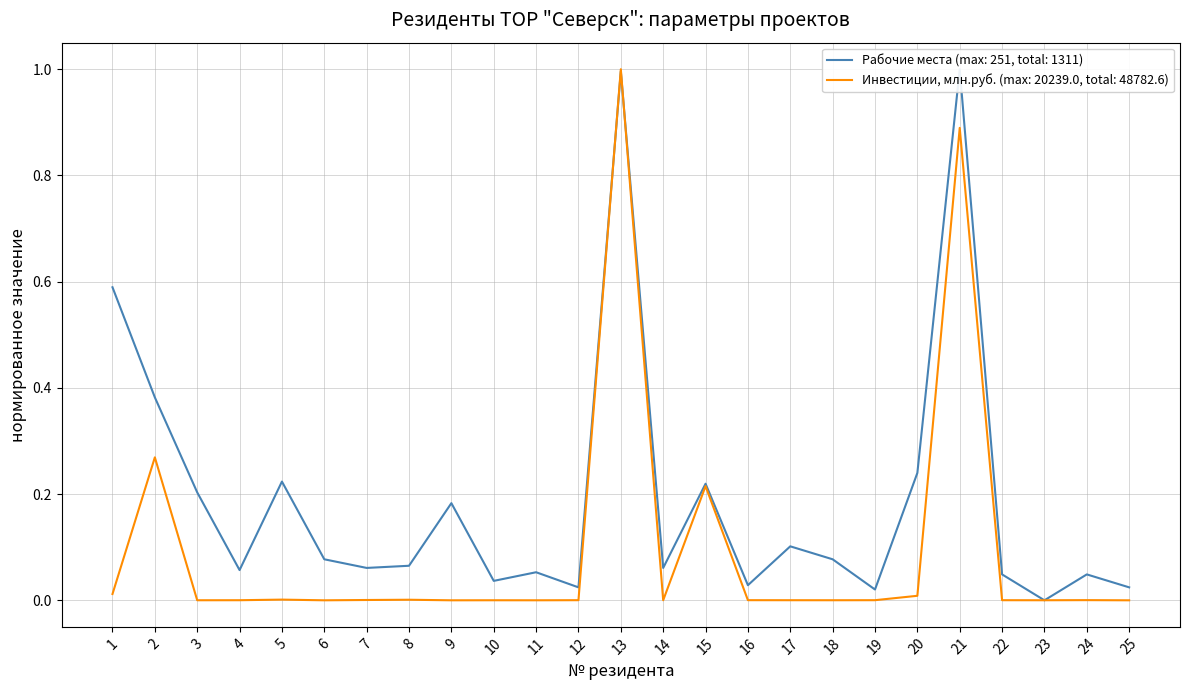

Which series has the largest range (max minus min)?

Рабочие места